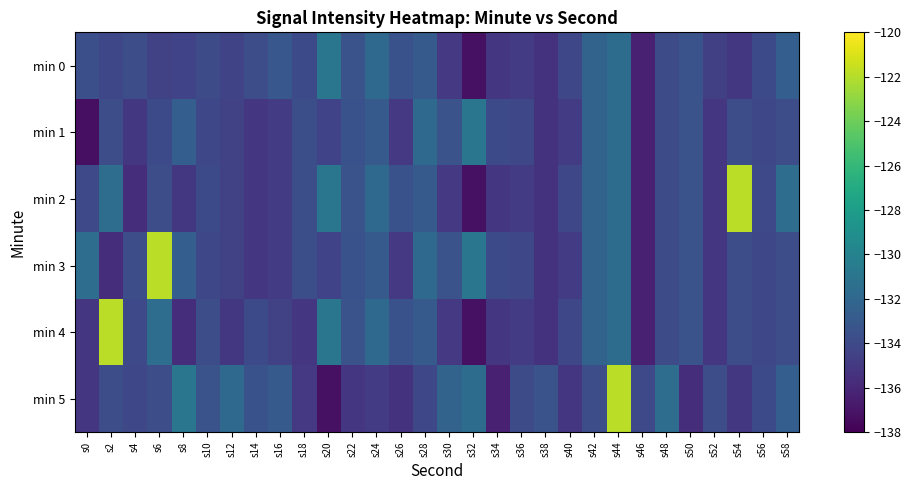

How many categories are shown in the chart?

30